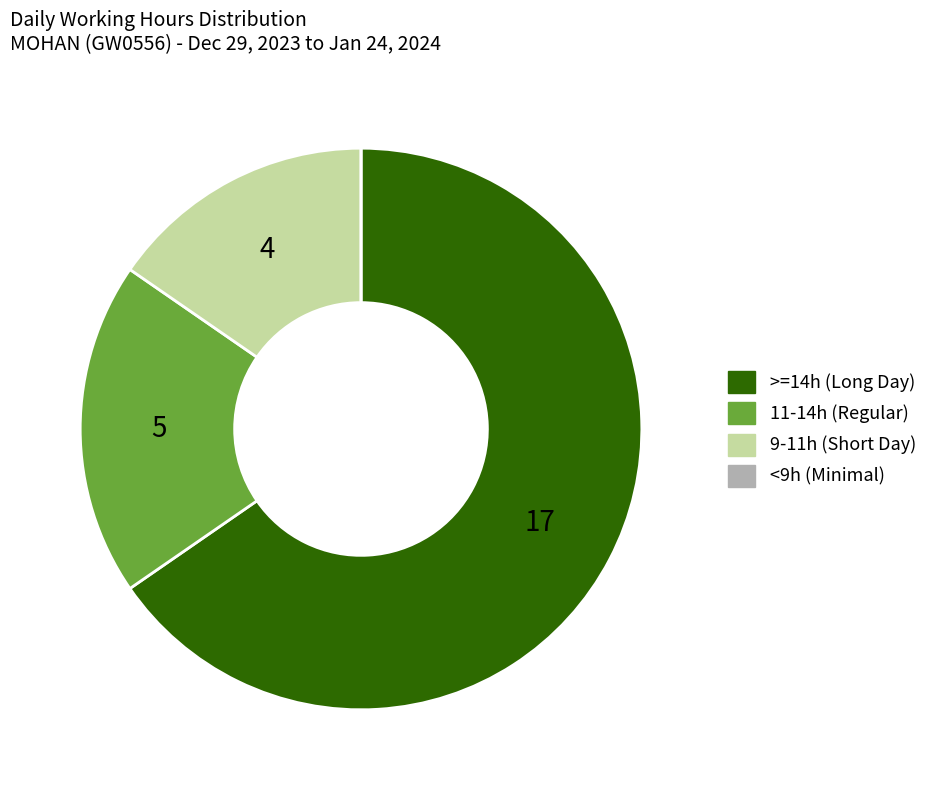

Is there any slice that represents more than half of the pie?

Yes